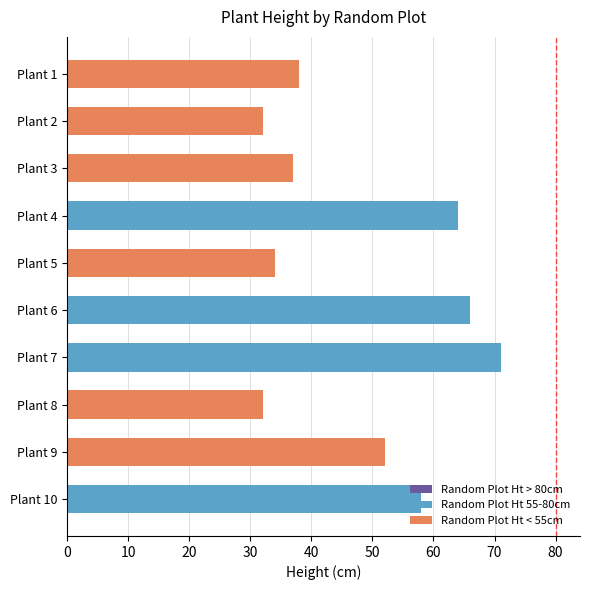

What is the maximum value shown in the chart?

71